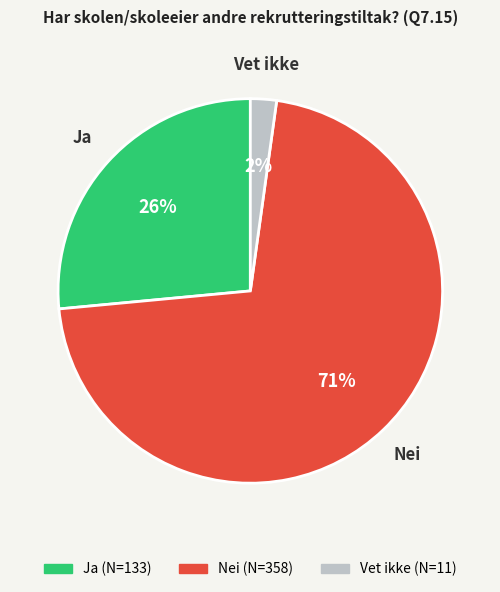

To the nearest percent, what is the average slice percentage?

33%